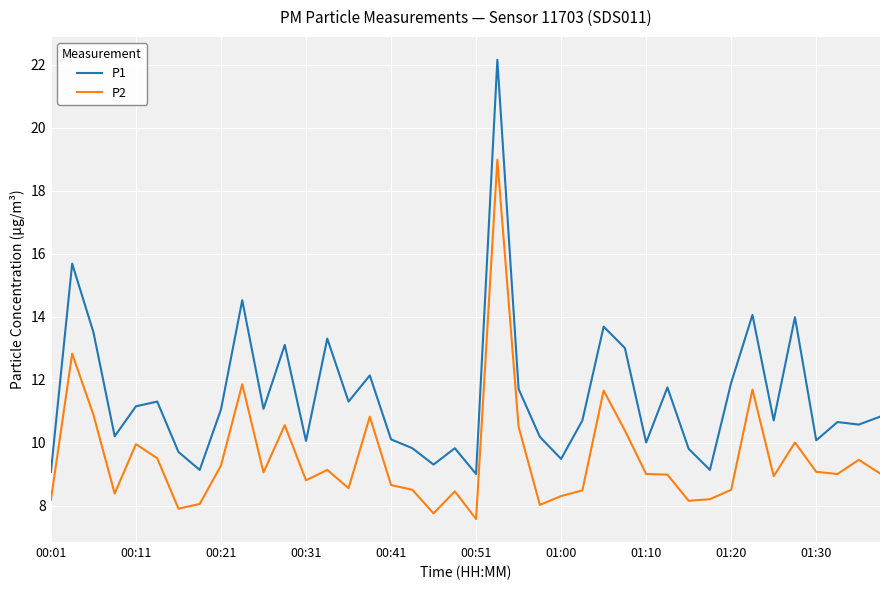

True or false: P1 has more than 1 interior local peaks.

True